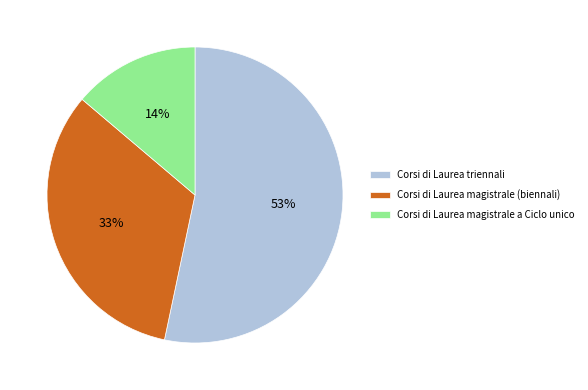

To the nearest percent, what is the difference between the Corsi di Laurea triennali and Corsi di Laurea magistrale a Ciclo unico slice percentages?

39%